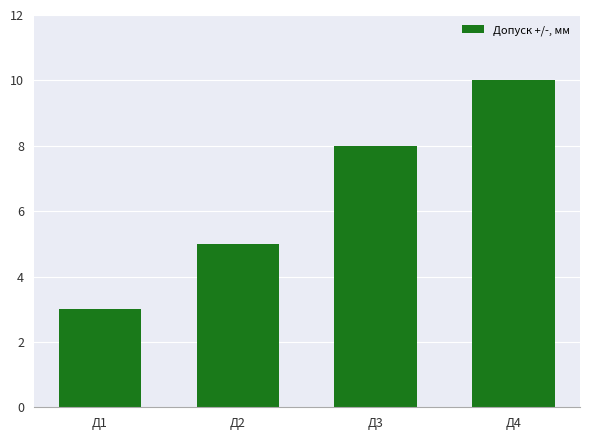

Count the number of categories in the chart.

4